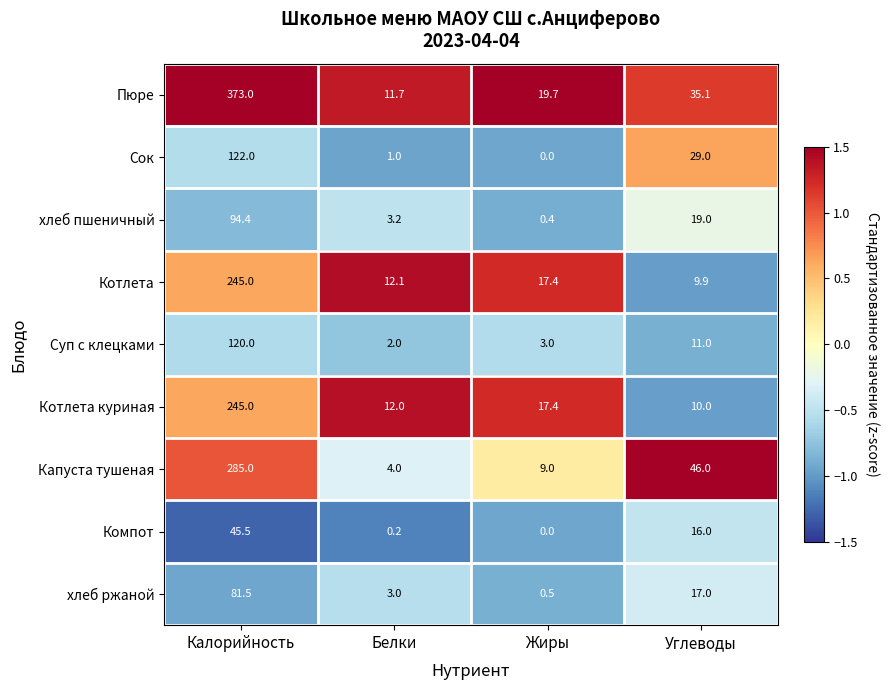

At which category does the chart reach its minimum across all series?

Жиры